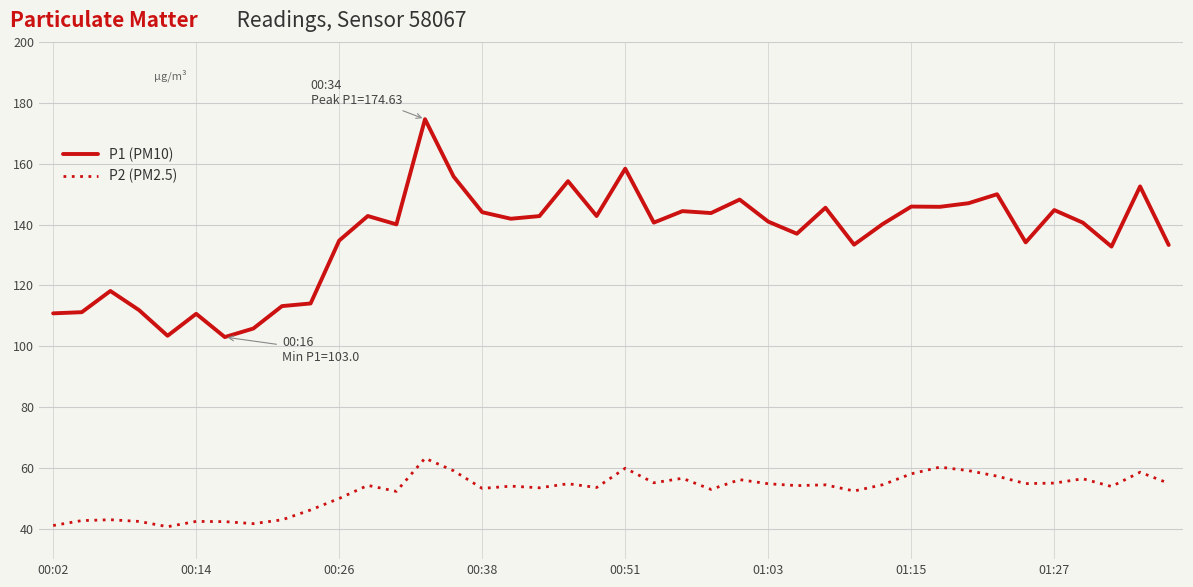

True or false: P2 (PM2.5) has more than 2 interior local peaks.

True